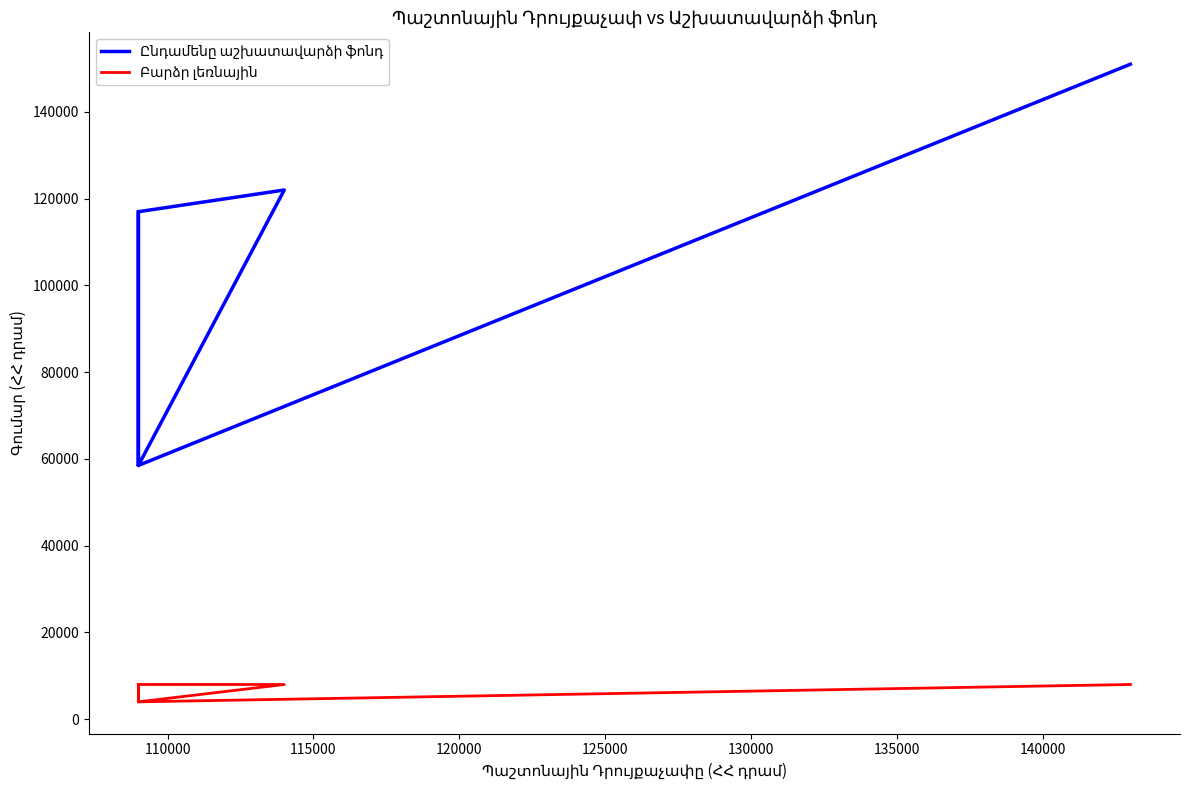

Reading left to right, what are all the values shown in this chart?

Ընդամենը աշխատավարձի ֆոնդ: 151000	58500	58500	58500	58500	122000	117000	58500	58500	58500	58500	58500	58500	58500	117000
Բարձր լեռնային: 8000	4000	4000	4000	4000	8000	8000	4000	4000	4000	4000	4000	4000	4000	8000